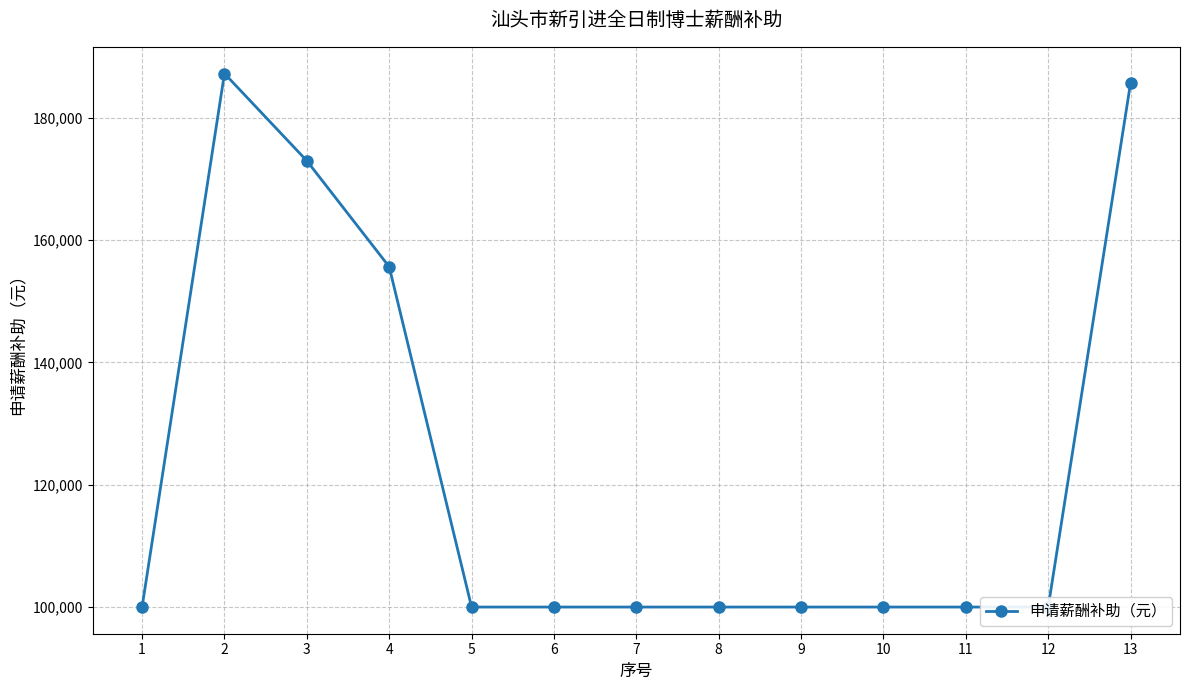

At which label is the value closest to 143629?

4